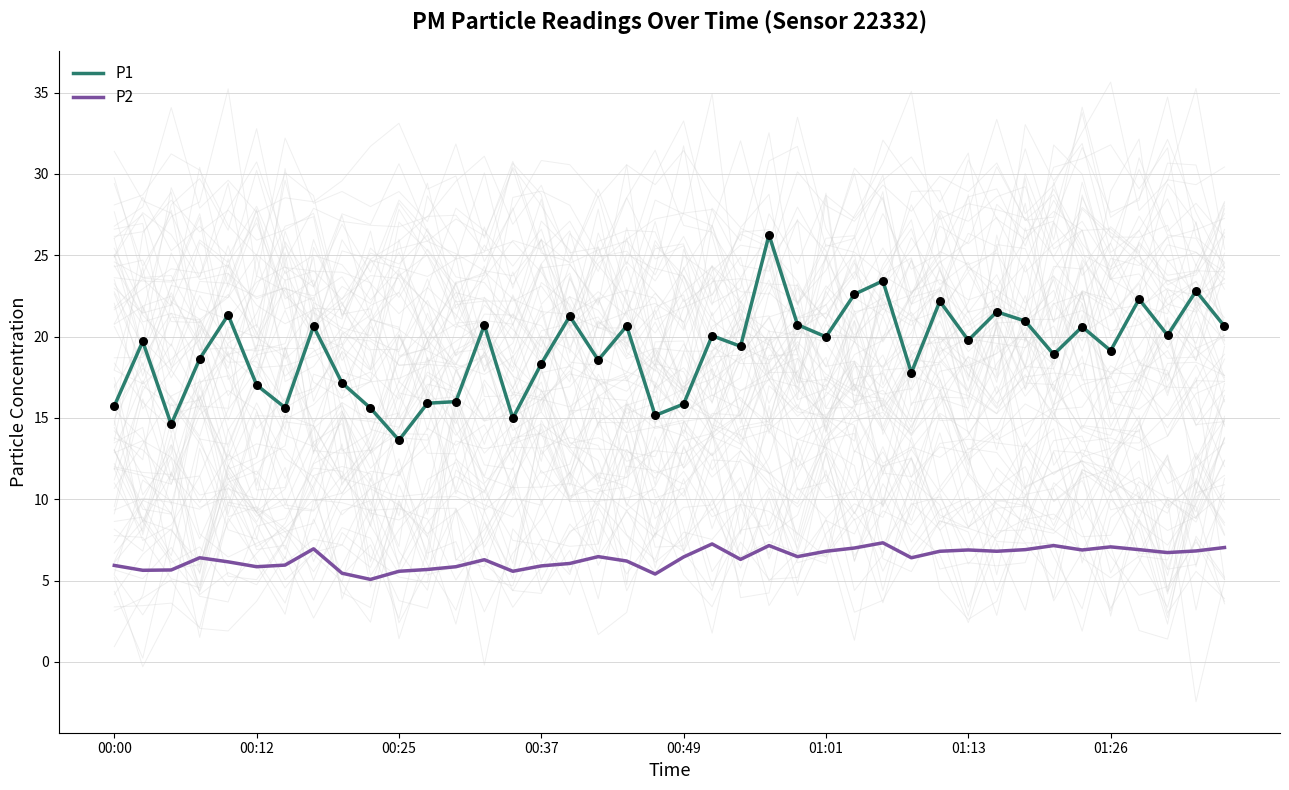

Which series reaches the minimum Y coordinate?

P2